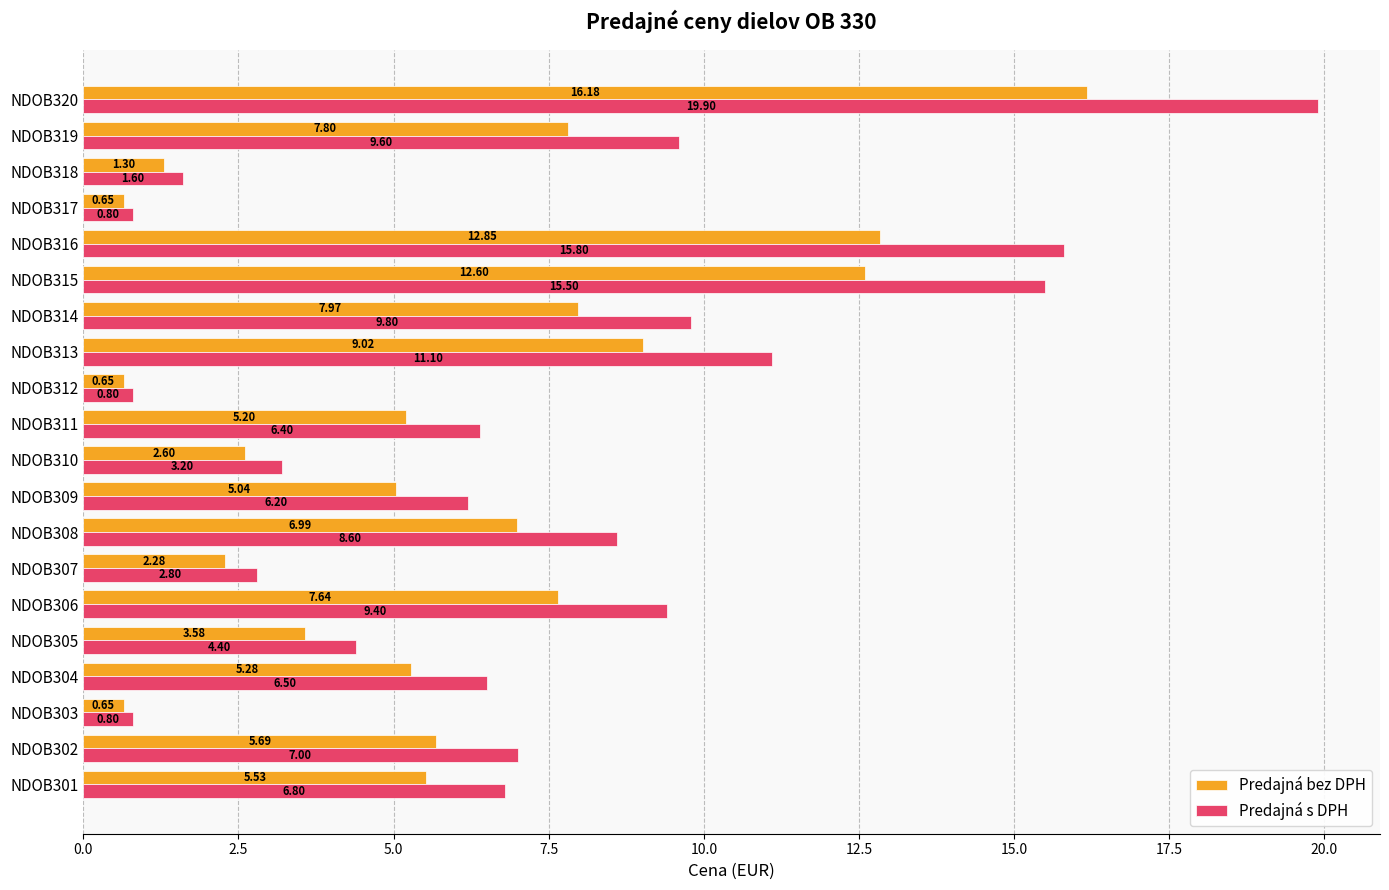

What are all the series names shown in the legend?

Predajná bez DPH, Predajná s DPH